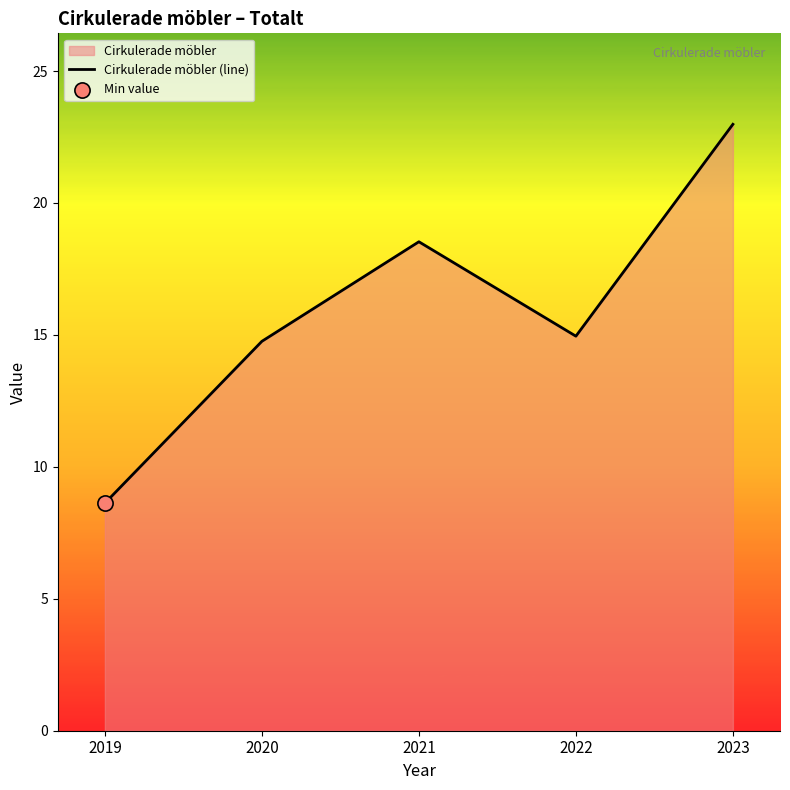

Which has a higher value, 2022 or 2023?

2023